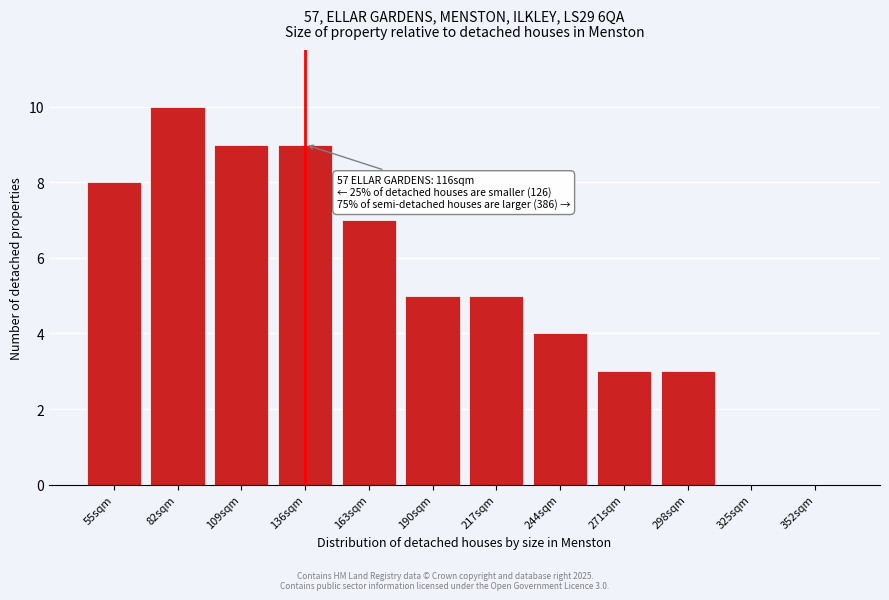

Reading left to right, transcribe all the data shown in this chart.

55sqm=8	82sqm=10	109sqm=9	136sqm=9	163sqm=7	190sqm=5	217sqm=5	244sqm=4	271sqm=3	298sqm=3	325sqm=0	352sqm=0